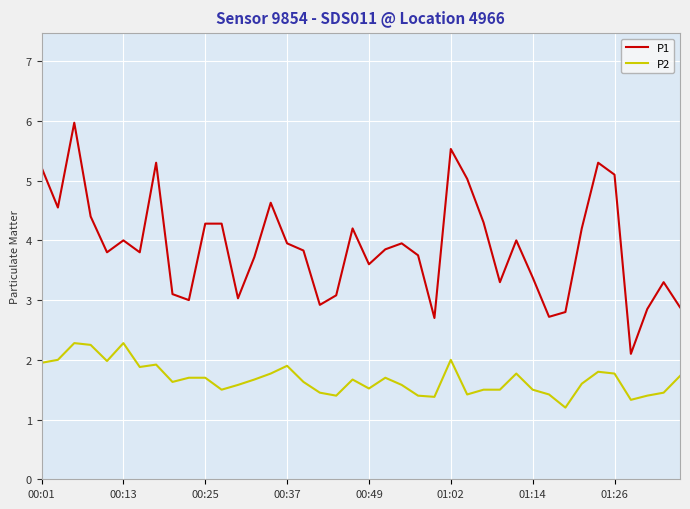

Which series has the largest total across all categories?

P1